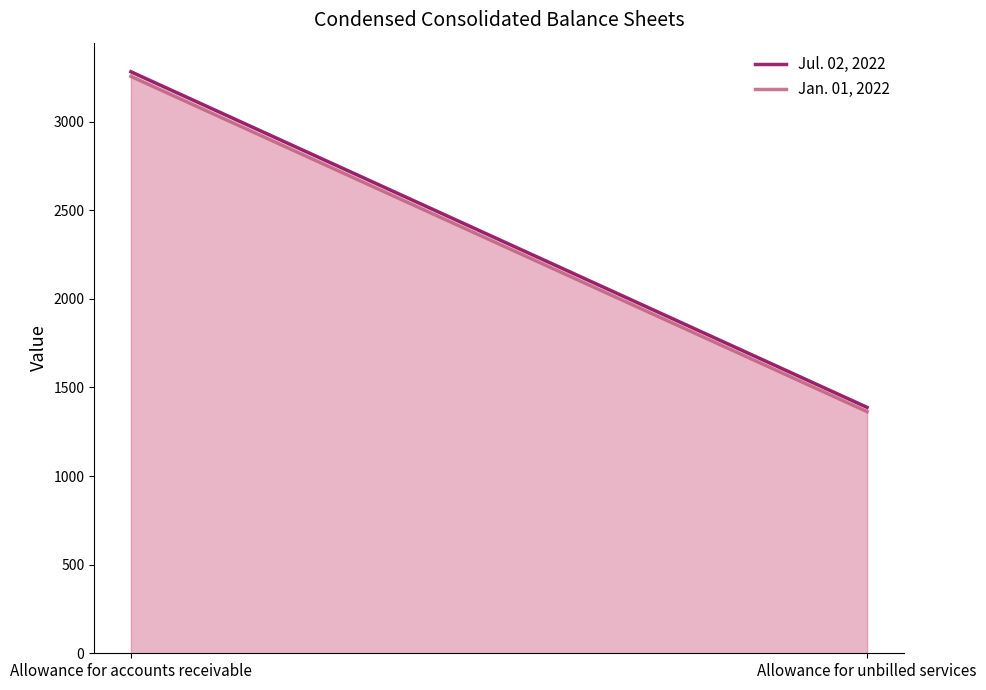

What is the smallest value displayed?

1364